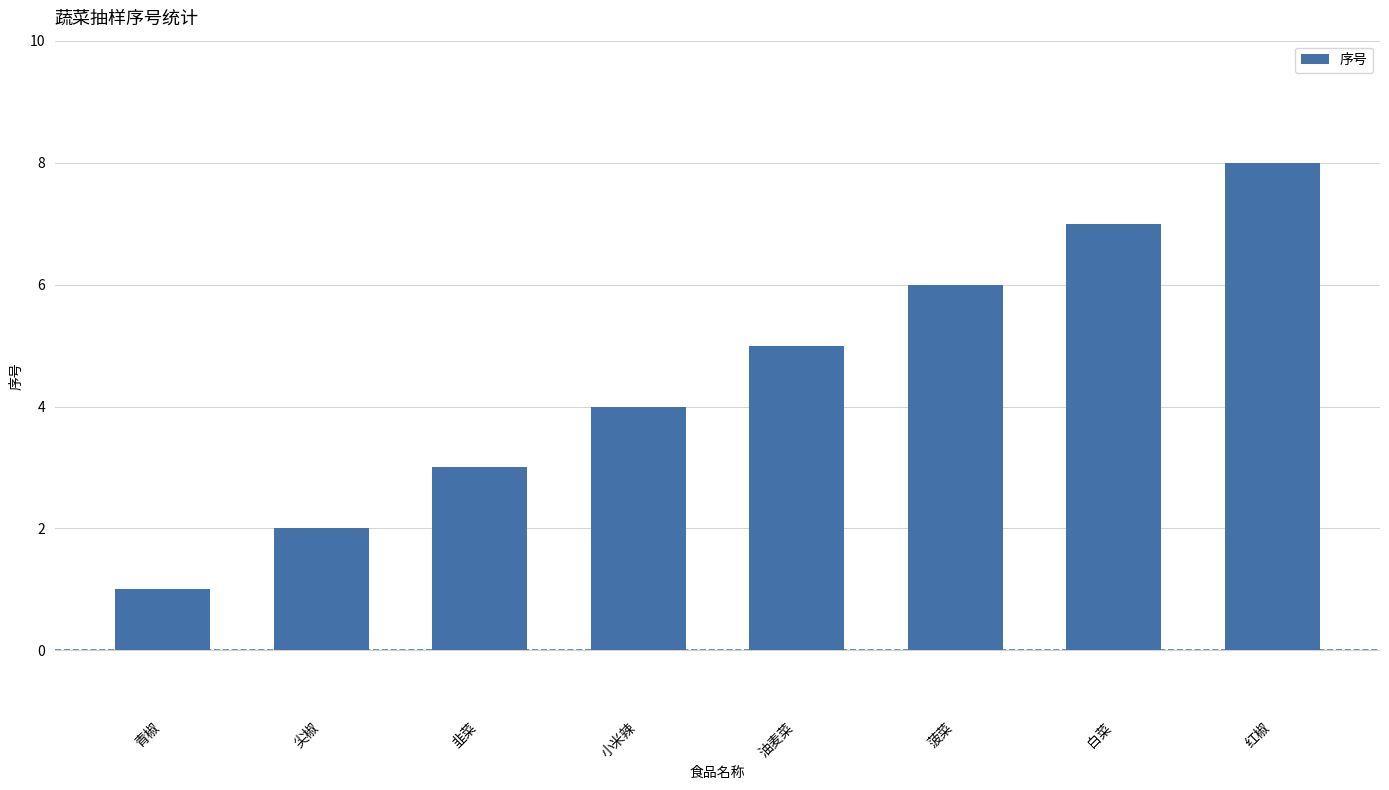

What is the change in value from 尖椒 to 白菜?

+5